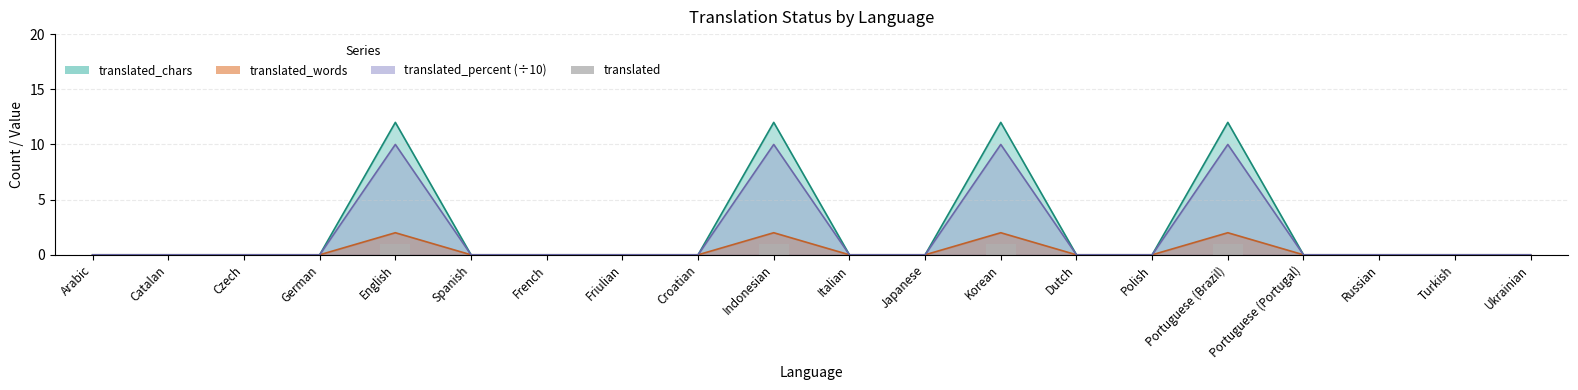

The value at French is 1. True or false?

False